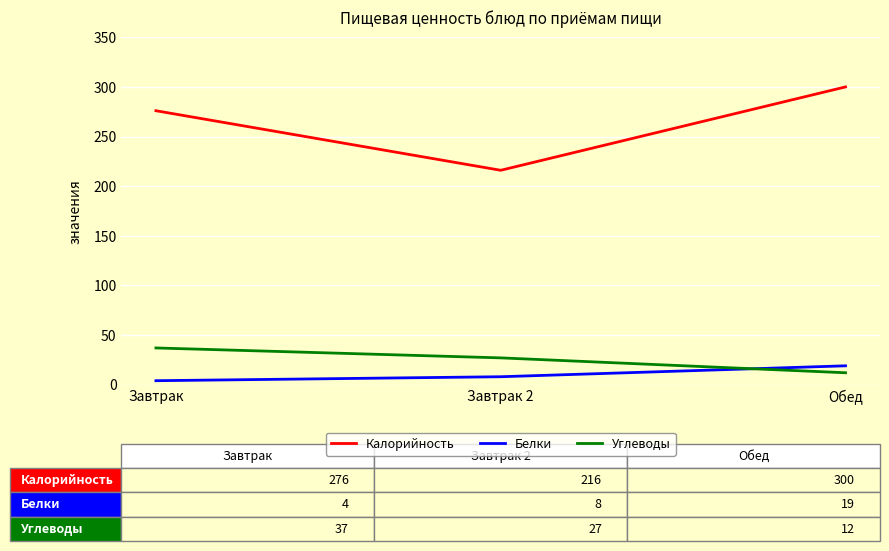

The value of Углеводы at Завтрак is 50. True or false?

False